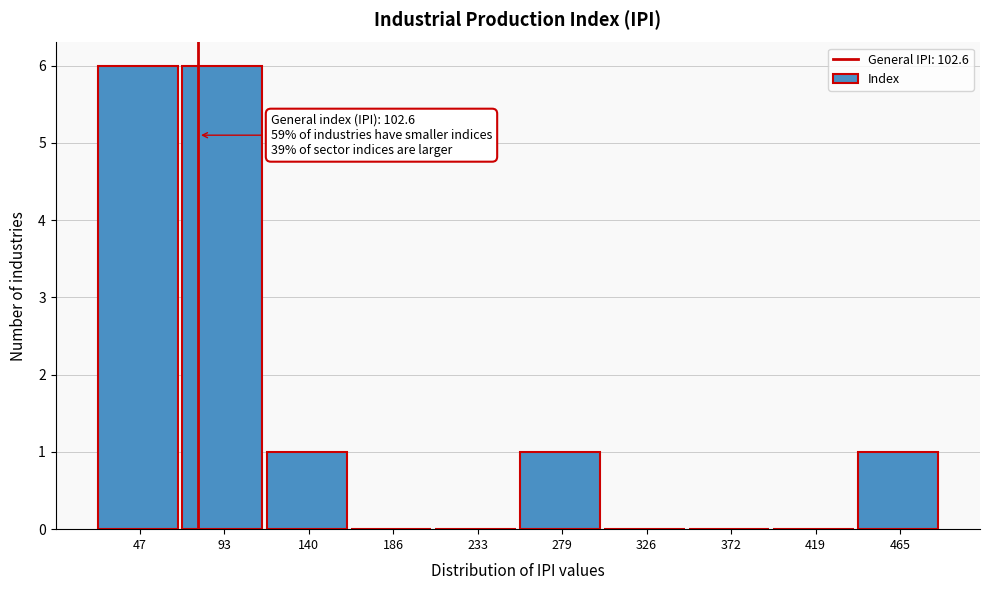

Reading left to right, list all the values displayed in this chart.

47=6	93=6	140=1	186=0	233=0	279=1	326=0	372=0	419=0	465=1